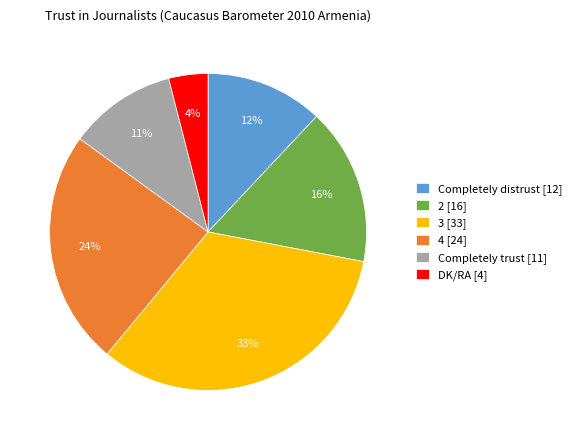

The DK/RA slice represents 4% of the pie. True or false?

True